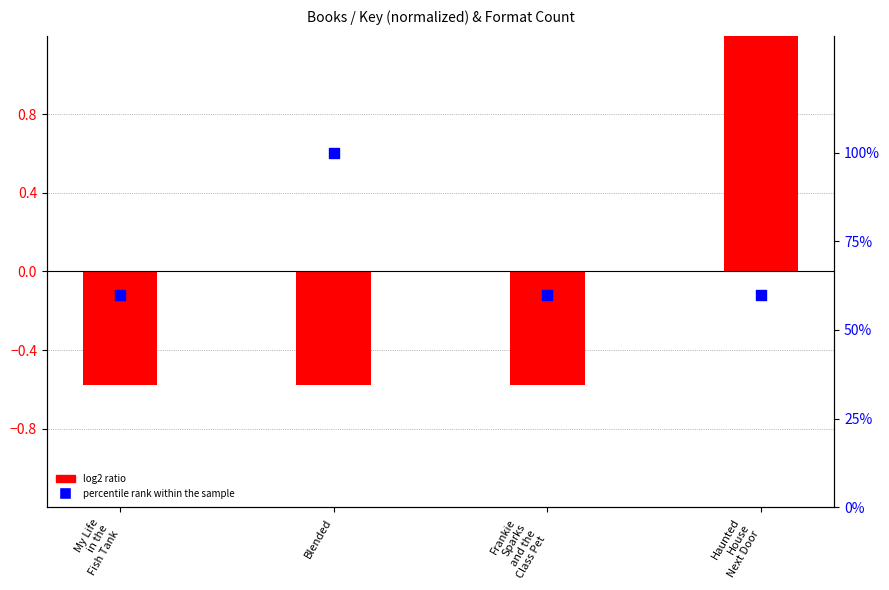

At how many categories does at least one series exceed 38?

4